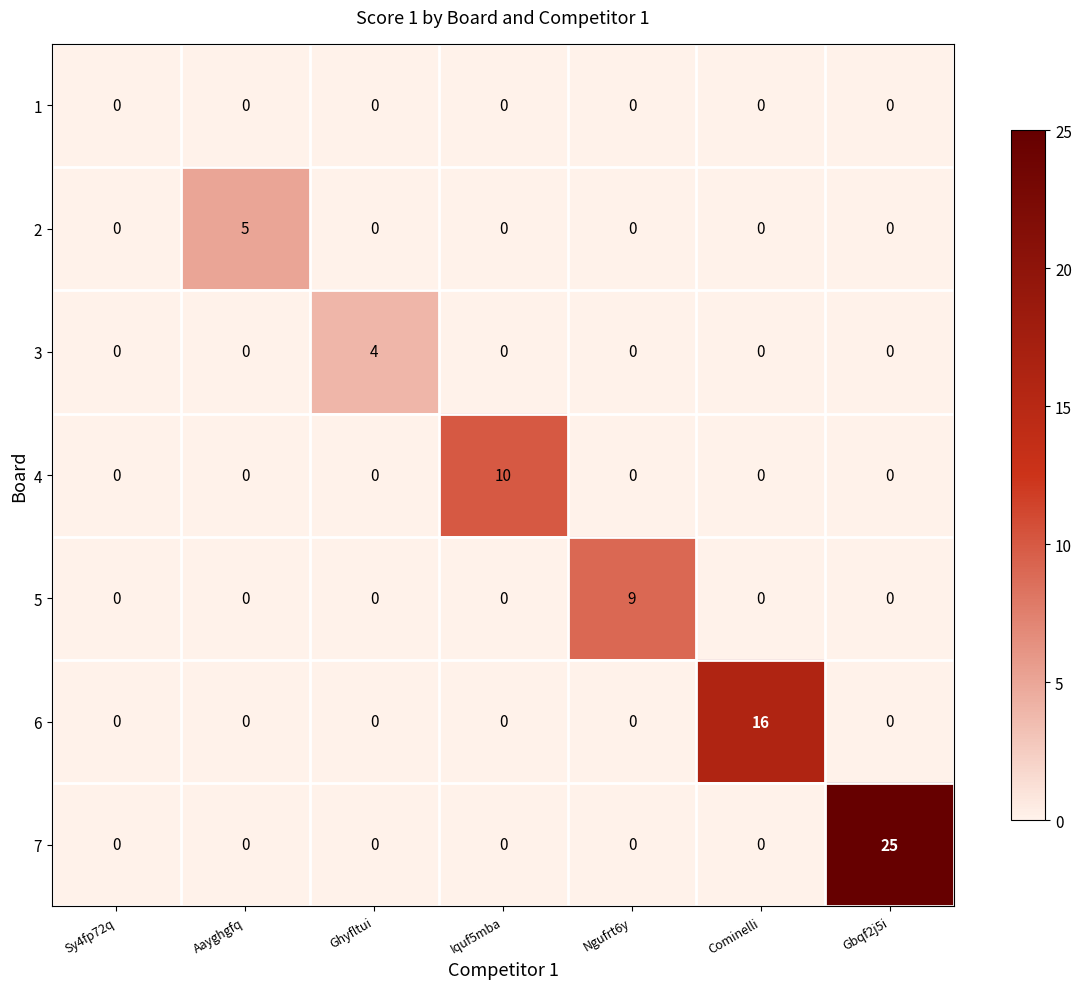

What is the maximum value shown in the chart?

25